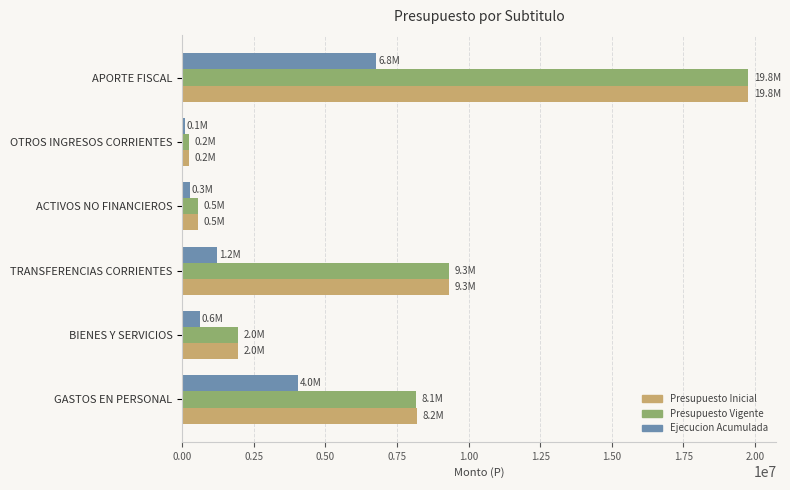

Which series changed the most between GASTOS EN PERSONAL and ACTIVOS NO FINANCIEROS?

Presupuesto Inicial